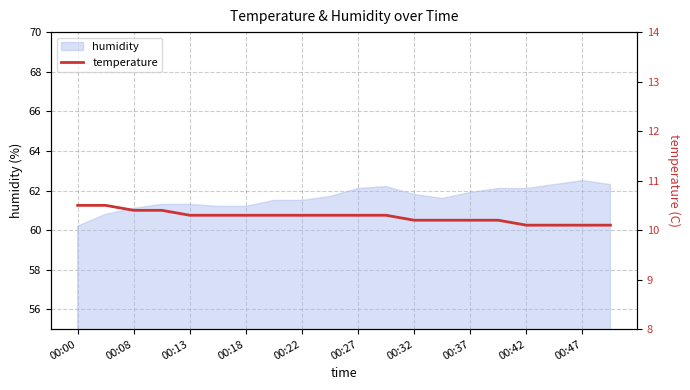

Reading left to right, what are all the values shown in this chart?

10.5	10.5	10.4	10.4	10.3	10.3	10.3	10.3	10.3	10.3	10.3	10.3	10.2	10.2	10.2	10.2	10.1	10.1	10.1	10.1